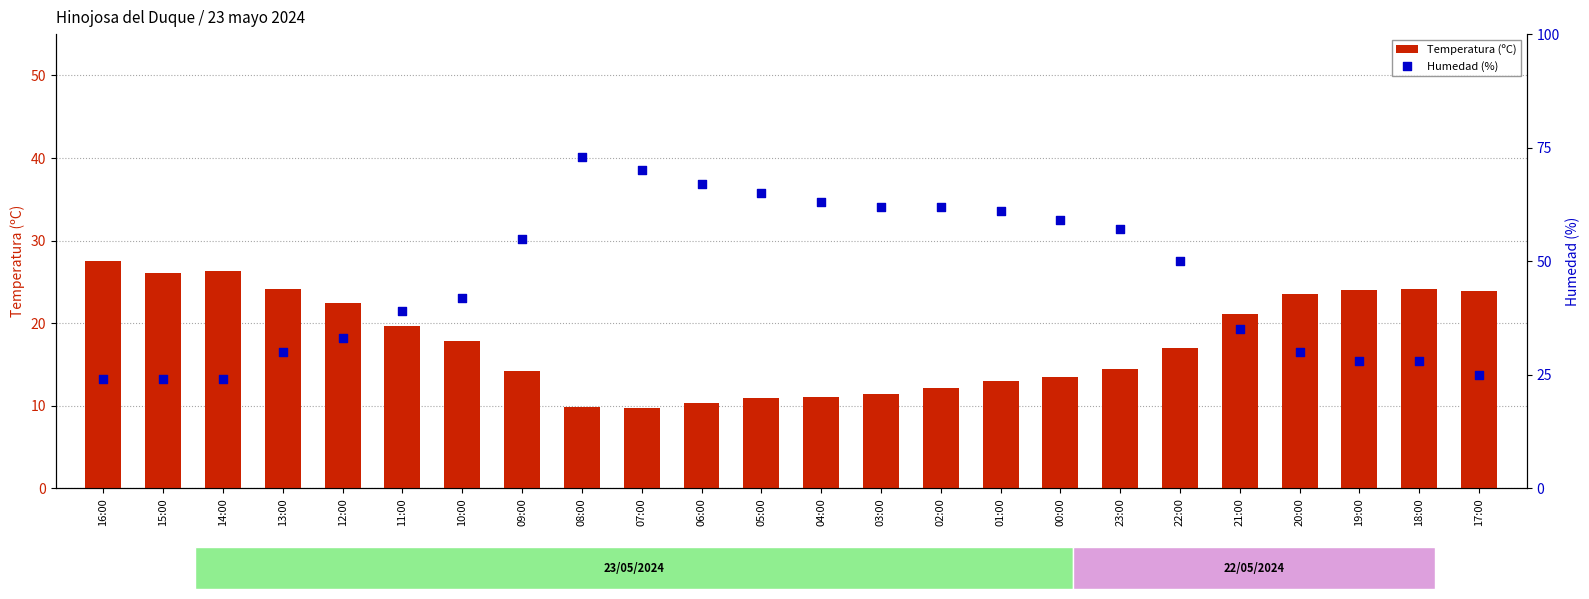

Which series contains the lowest Y value?

Temperatura (ºC)